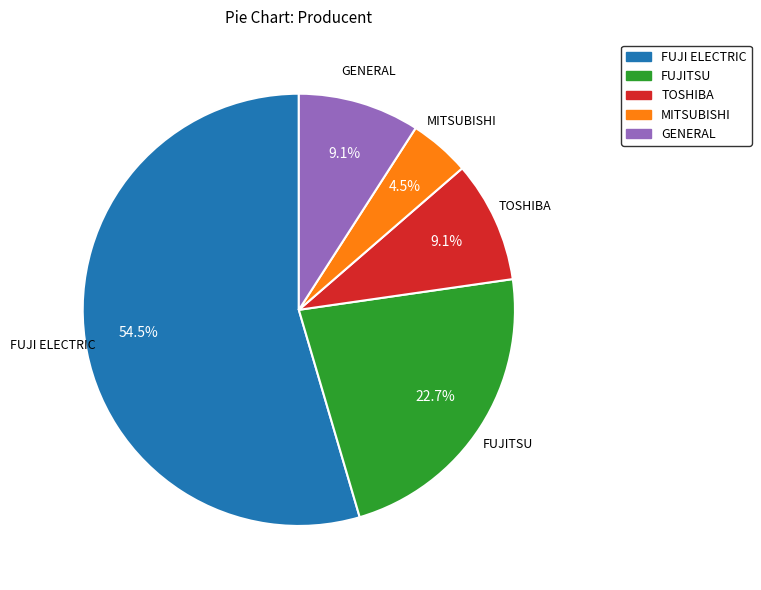

Approximately how many times larger is the value at TOSHIBA compared to GENERAL?

1.0